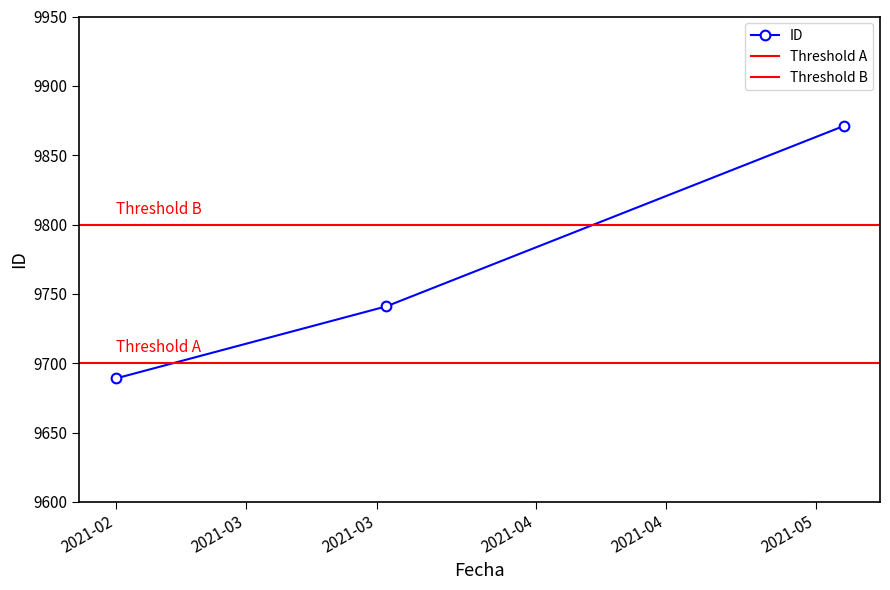

What is the value of the 2nd point from the left?

9741